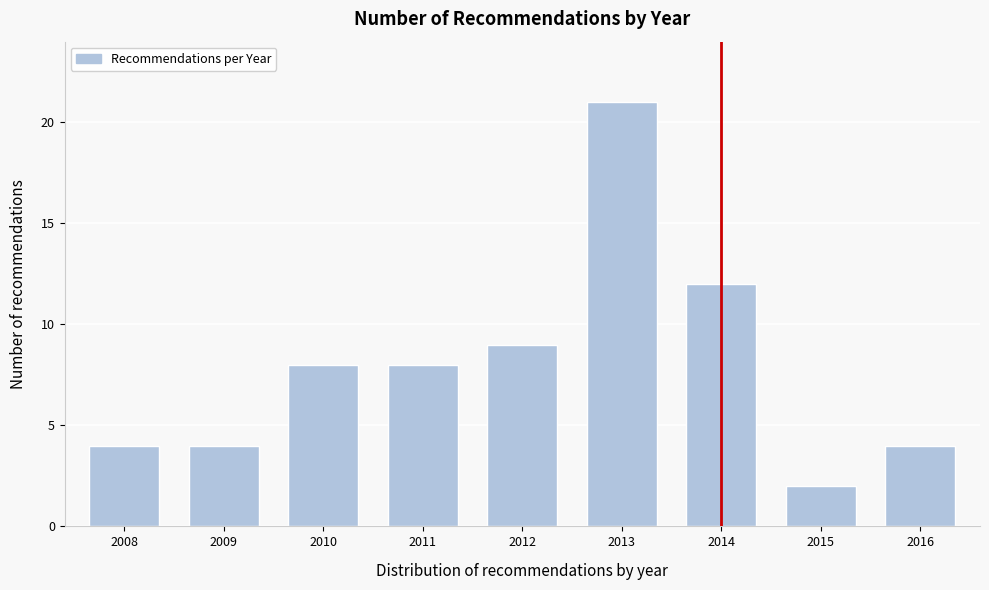

Reading left to right, extract all data points from this chart.

2008=4	2009=4	2010=8	2011=8	2012=9	2013=21	2014=12	2015=2	2016=4